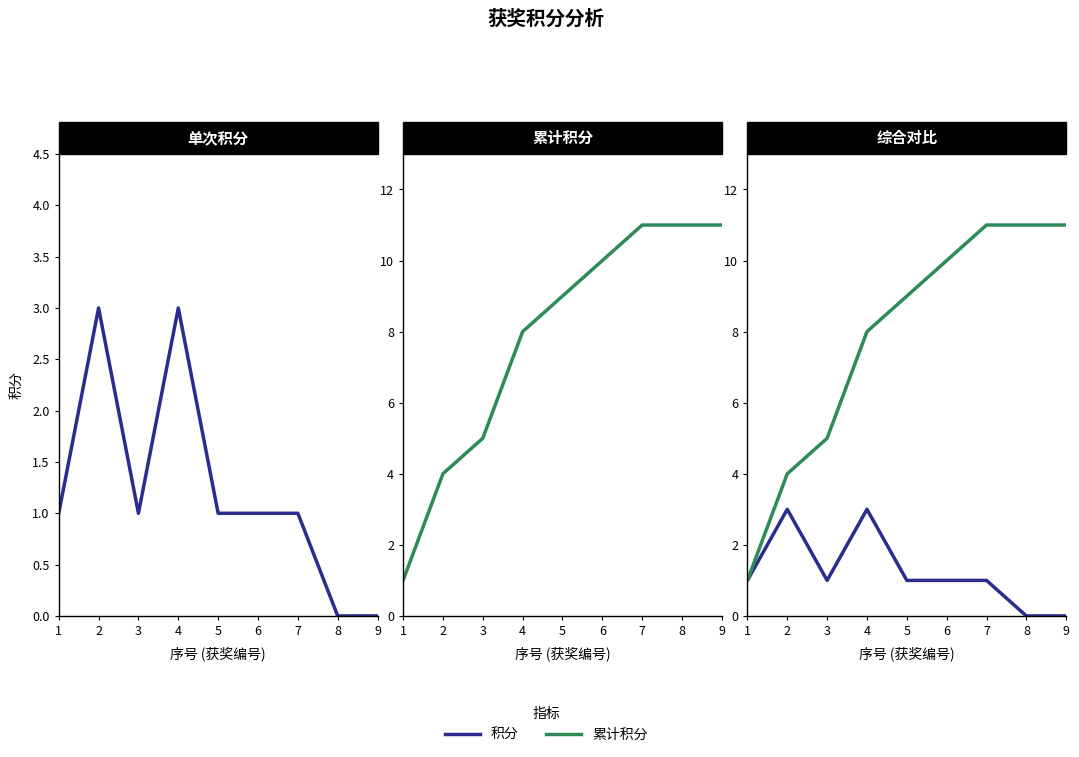

What is the sum of all 累计积分 values?

70